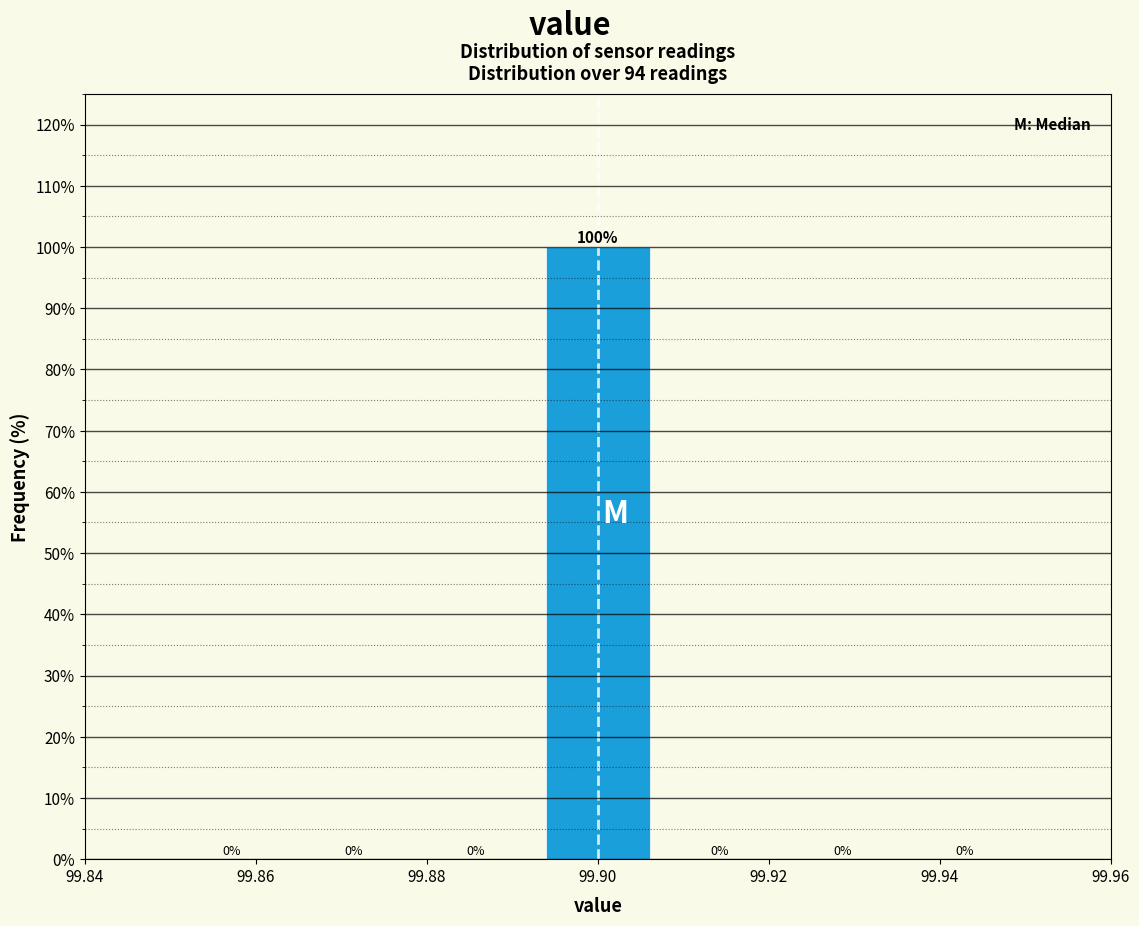

Reading left to right, list every bar in this chart as the range it spans on the x-axis followed by its height. The bar edges are not printed on the chart, so give them approximately, as read against the axis.

99.850 to 99.864: 0
99.864 to 99.878: 0
99.878 to 99.892: 0
99.892 to 99.908: 100
99.908 to 99.922: 0
99.922 to 99.936: 0
99.936 to 99.950: 0